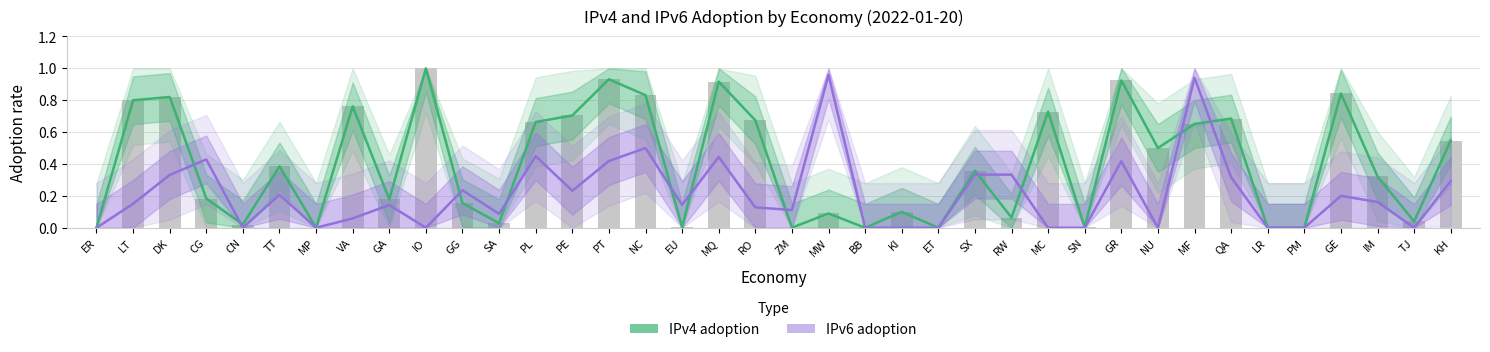

What is the difference between the highest and lowest values at RO?

0.5